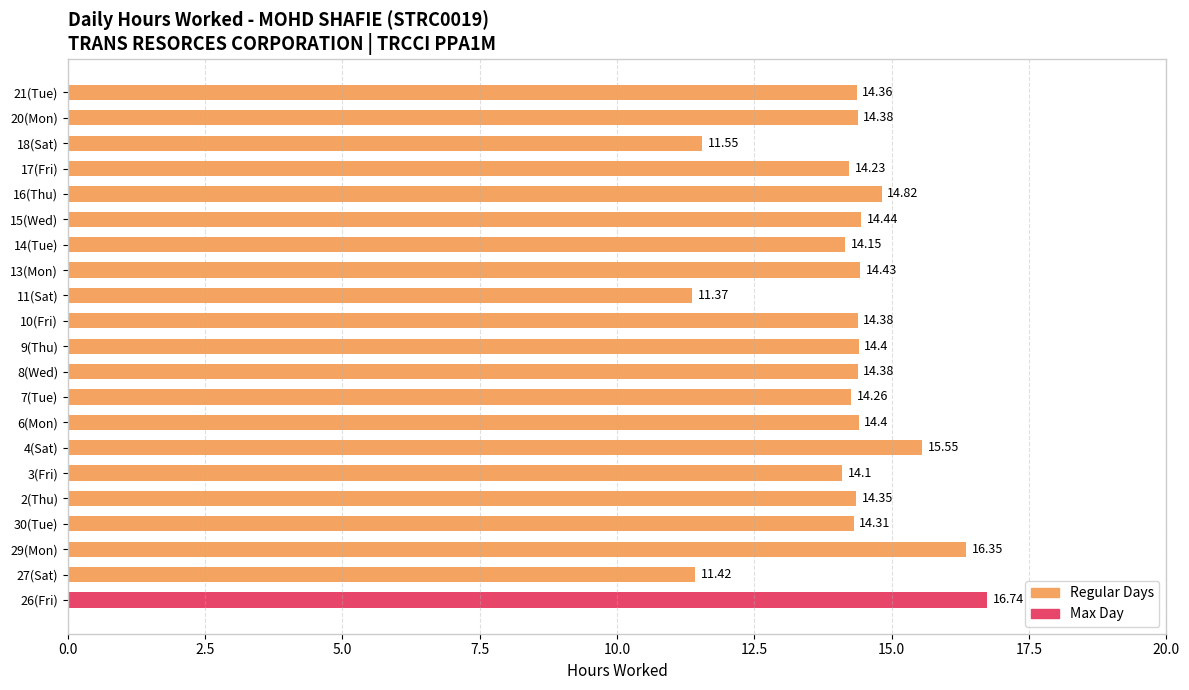

What is the change in value from 26(Fri) to 17(Fri)?

-2.5